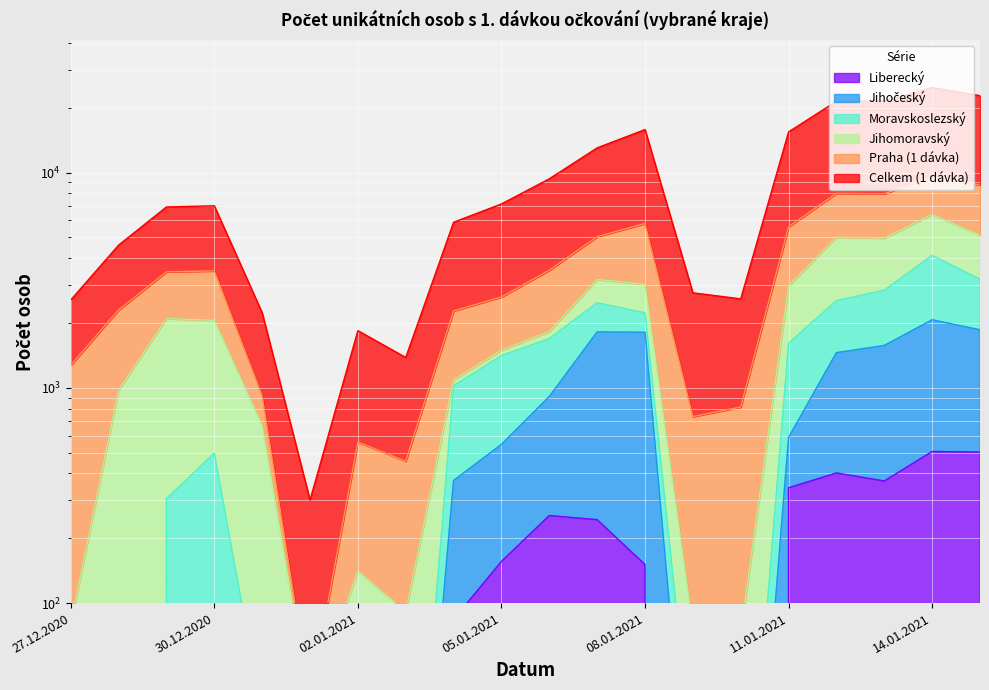

The value of Jihočeský at 09.01.2021 is 6. True or false?

True